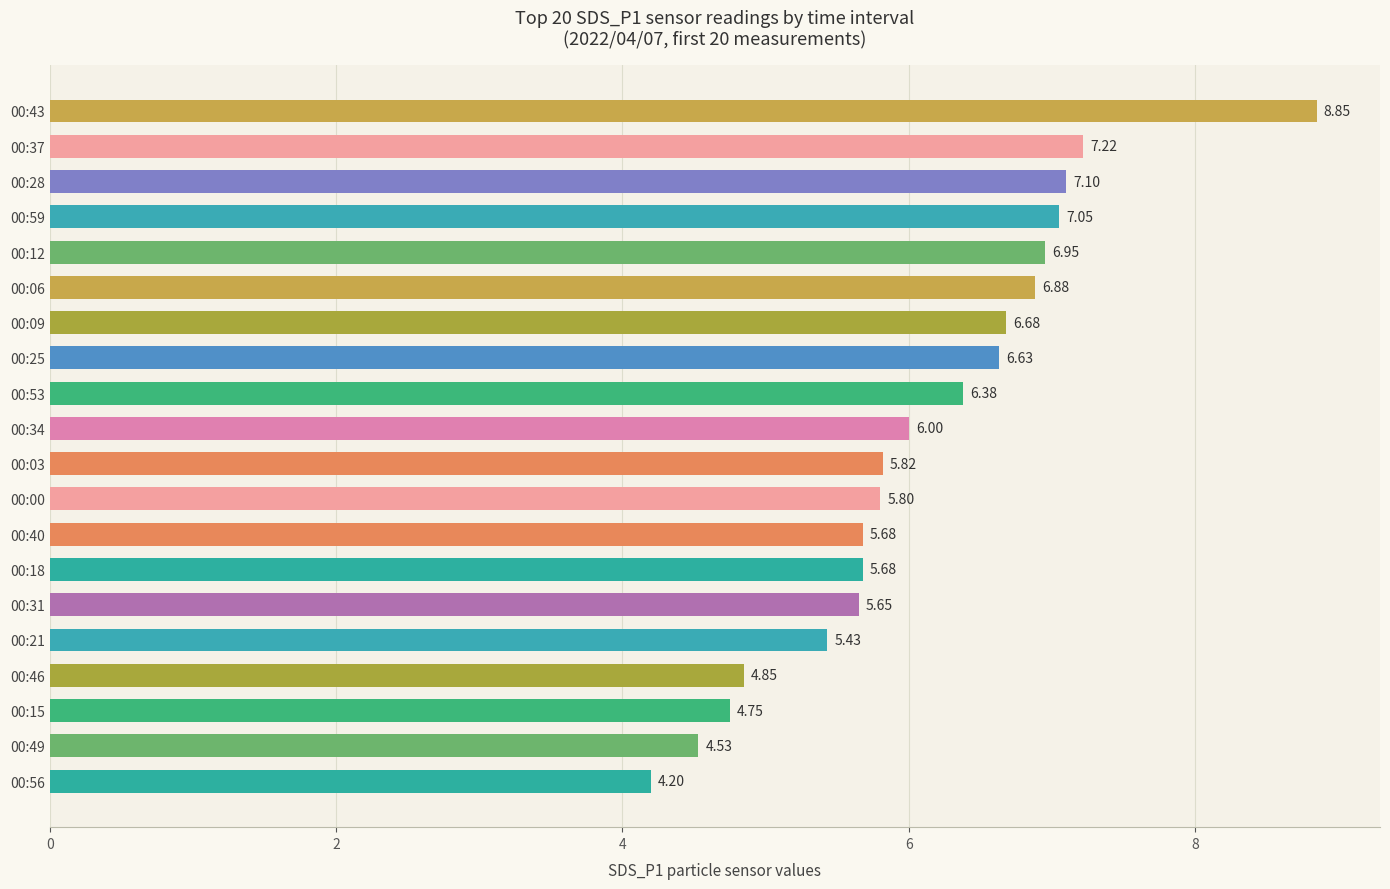

Which has a higher value, 00:15 or 00:03?

00:03